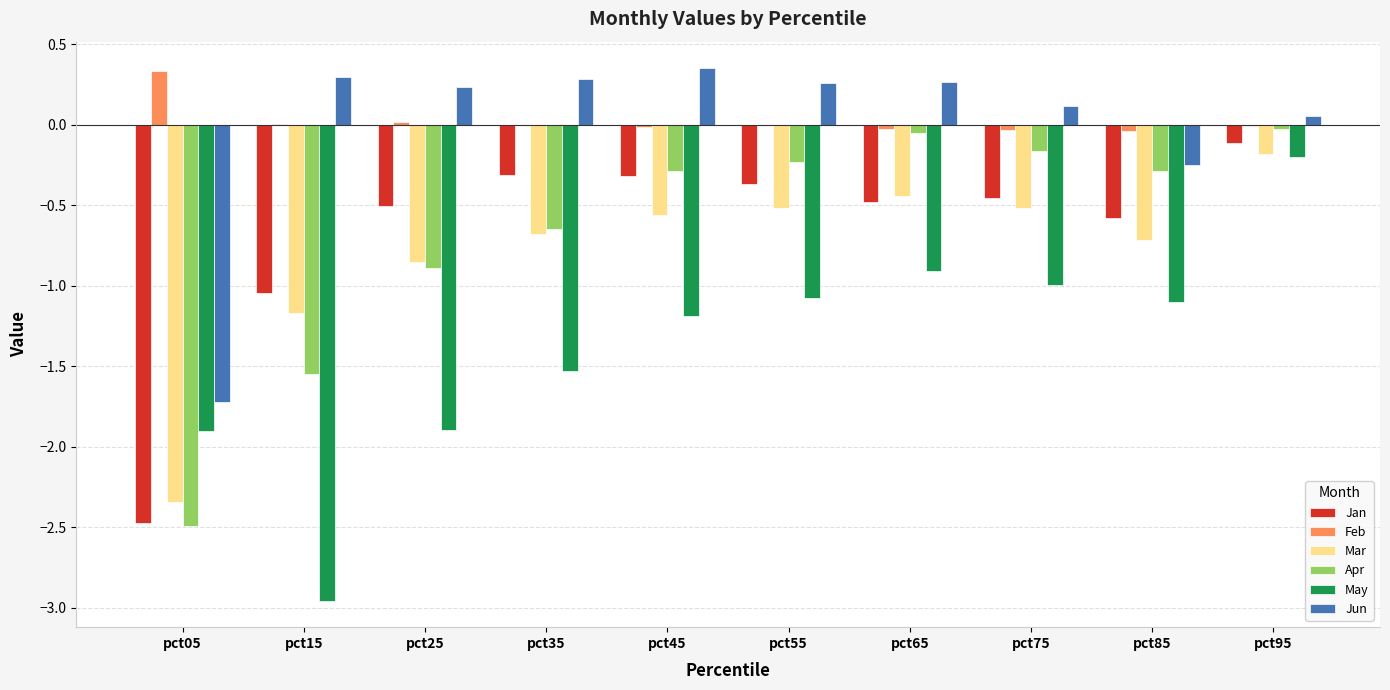

At which category is the sum across all series the highest?

pct95